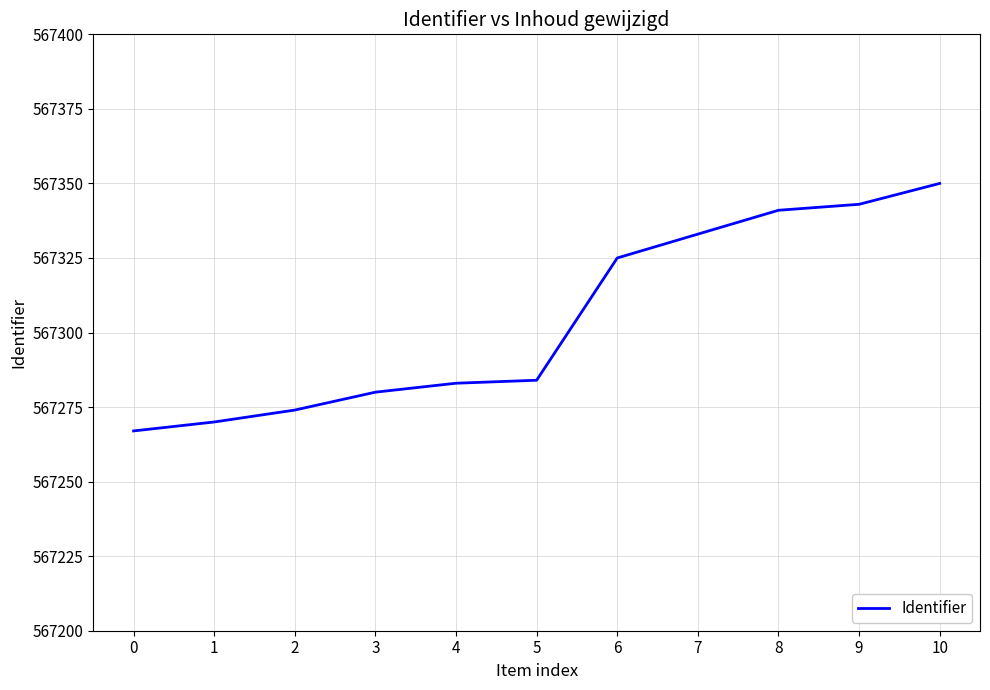

The value at 10 is 567350. True or false?

True